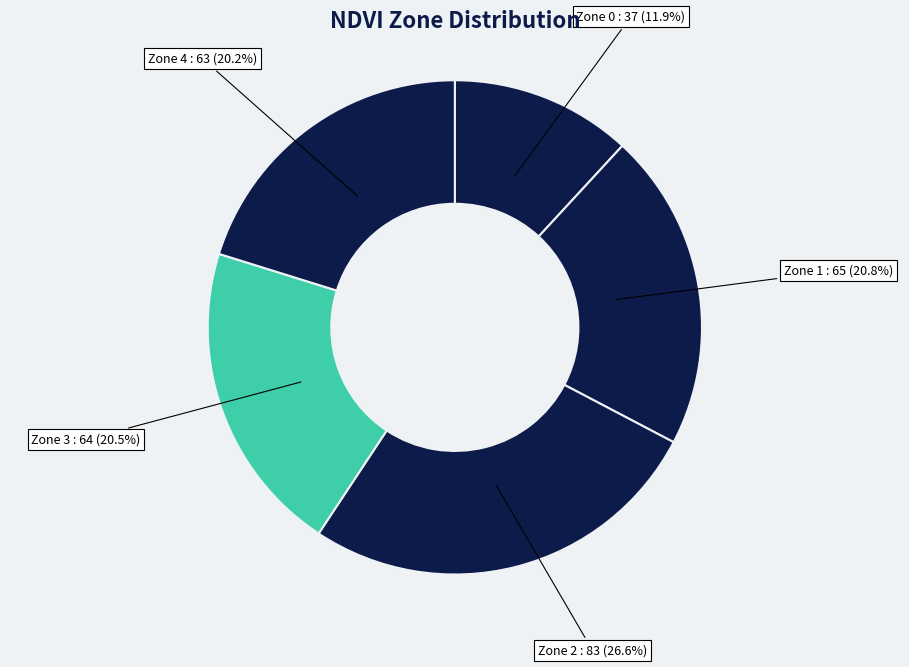

What is the largest slice in the pie chart?

Zone 2